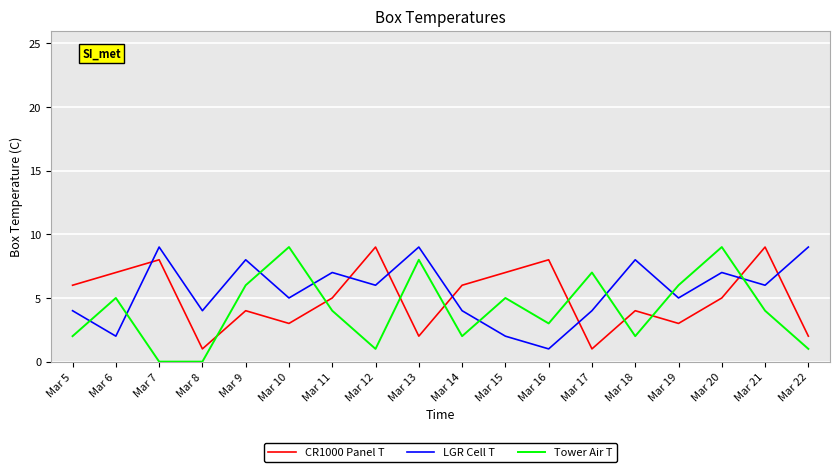

Where does the Tower Air T series first go above 4?

Mar 6